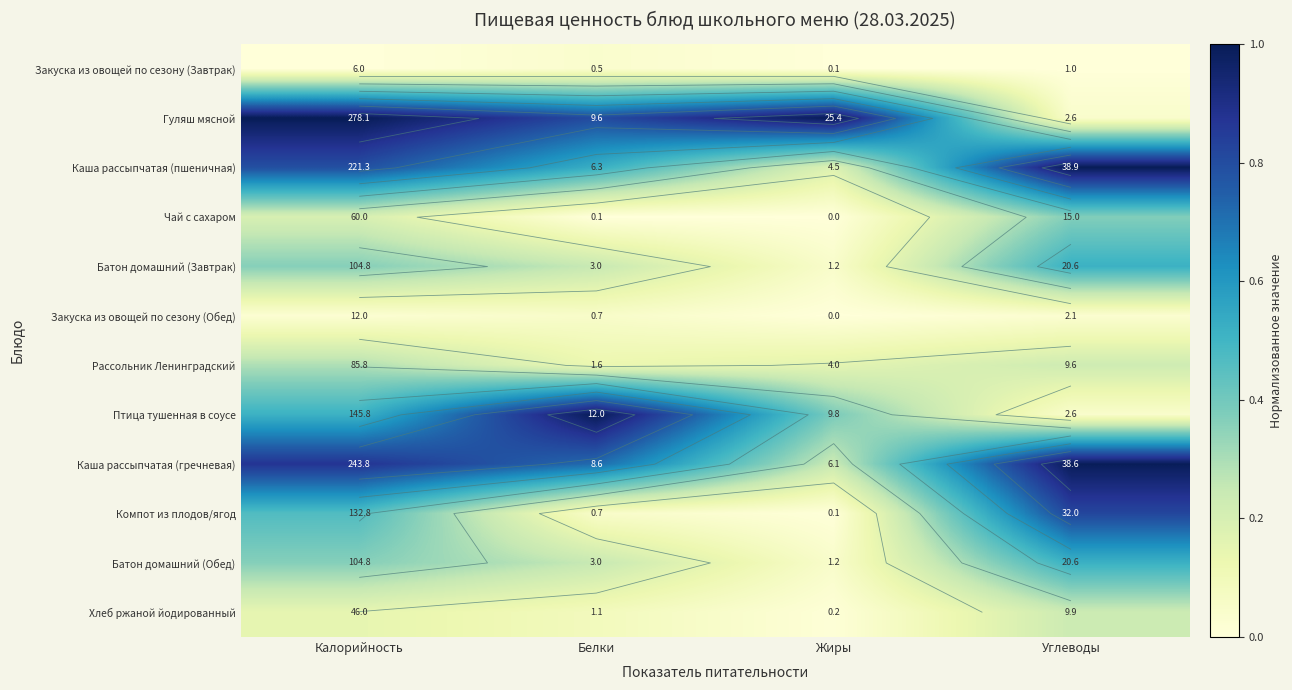

What is the greatest value displayed?

1.0